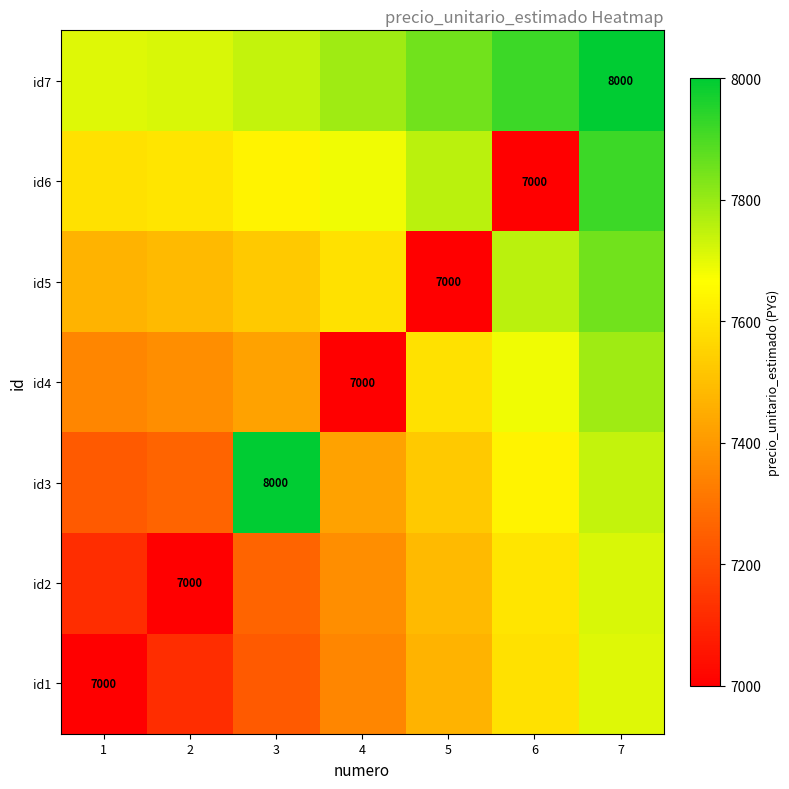

The id1 series shows 12526.2 at 2. True or false?

False